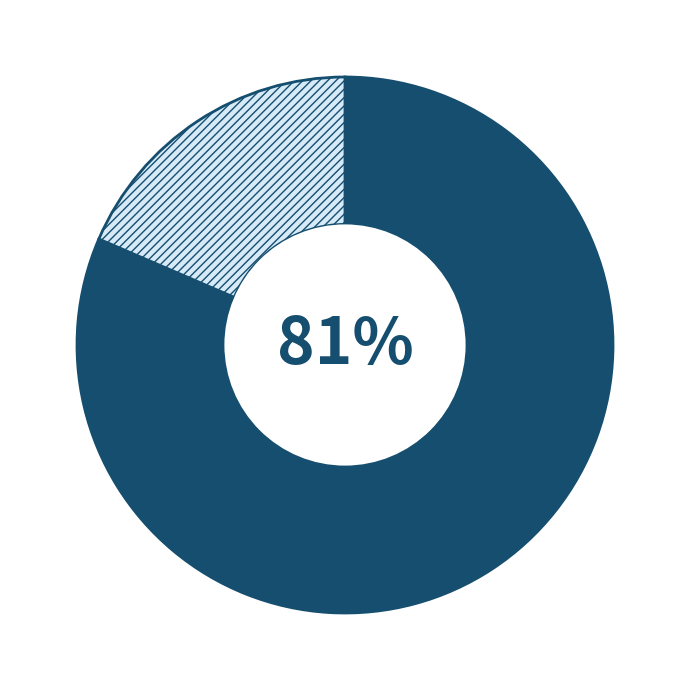

To the nearest percent, what is the average slice percentage?

50%